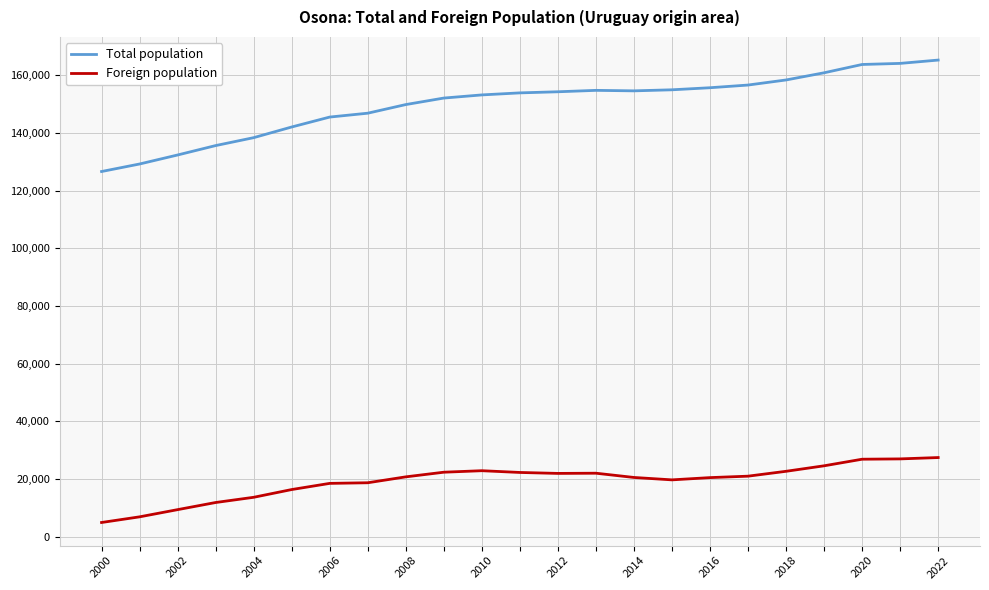

Which series has the largest total across all categories?

Total population